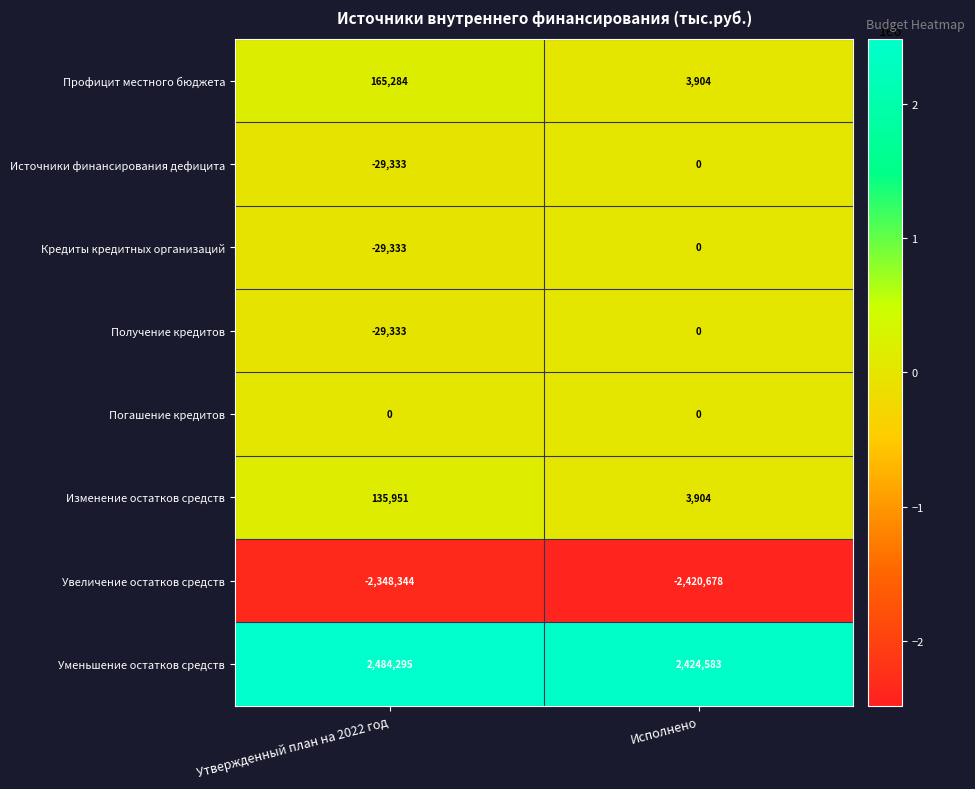

How many values in the Изменение остатков средств series are below 135951?

1